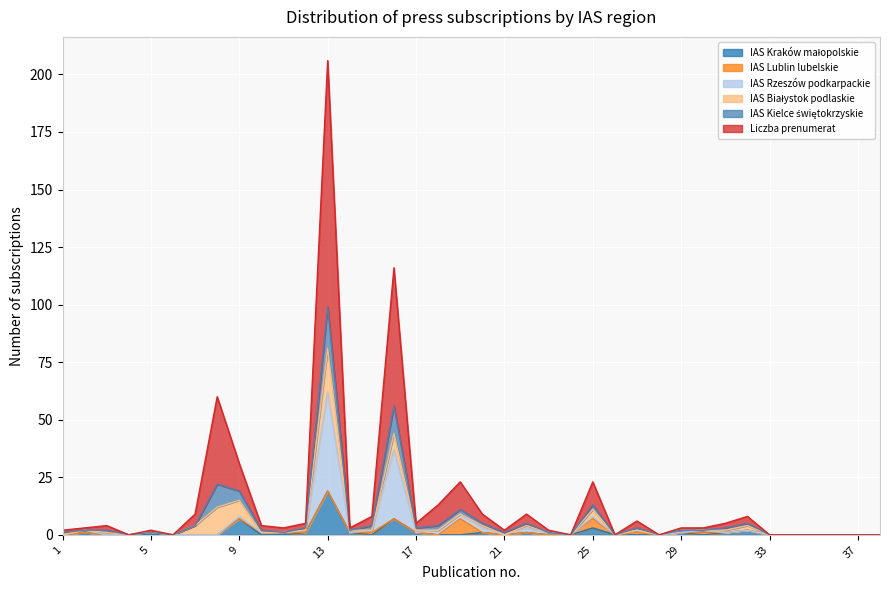

Does the chart display data point markers on the line(s)?

No